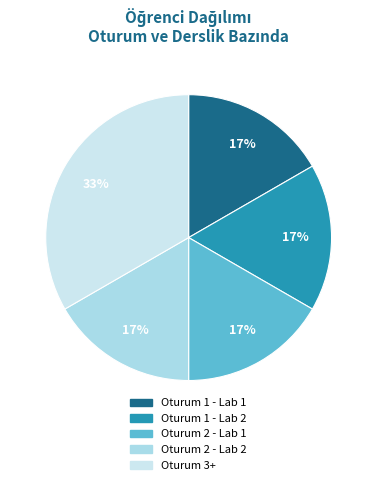

Count the number of slices in the pie.

5